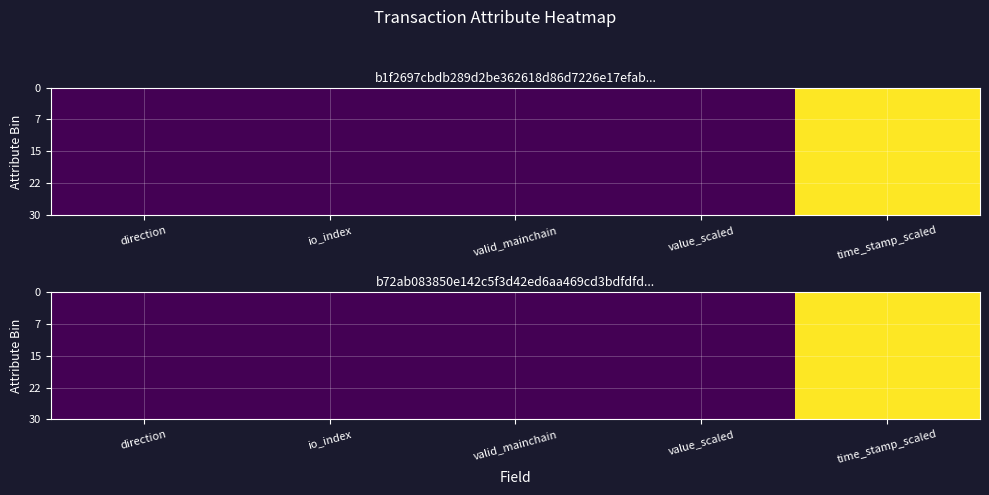

What is the greatest value displayed?

1.0